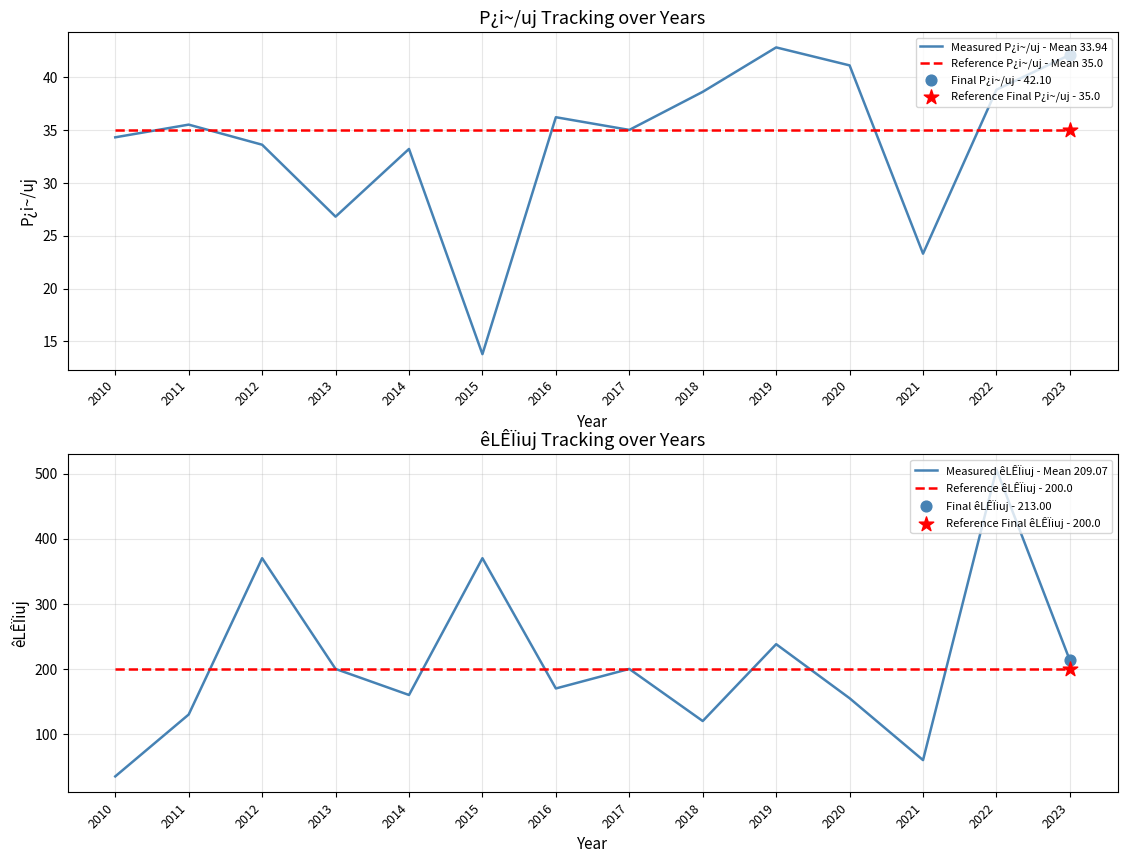

Which series reaches the maximum Y coordinate?

Measured êLÊÏiuj - Mean 209.07